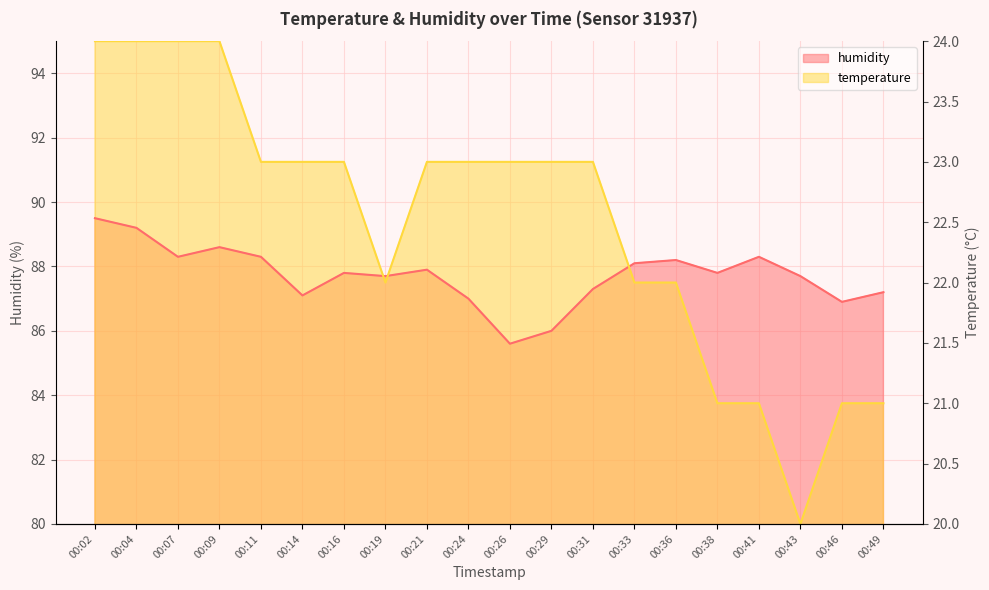

Is the value of humidity at 00:38 greater than the value of temperature at 00:33?

Yes